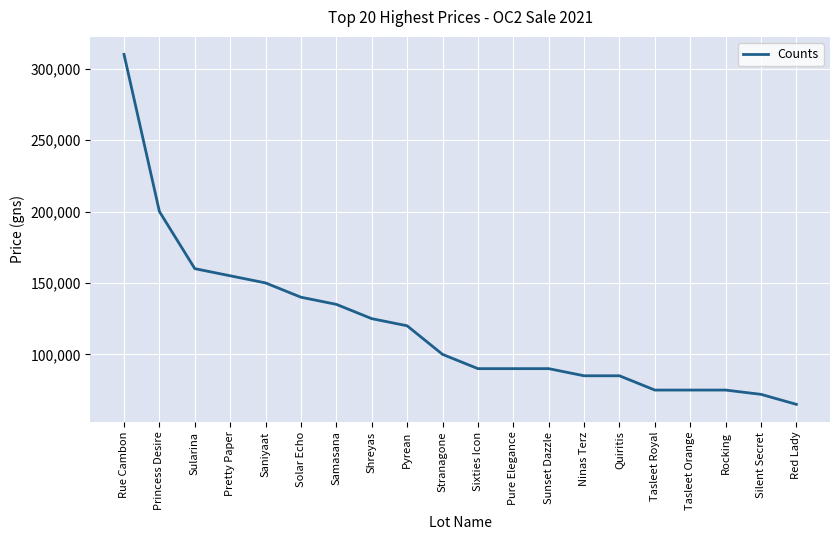

What is the difference between the values at Princess Desire and Stranagone?

100000